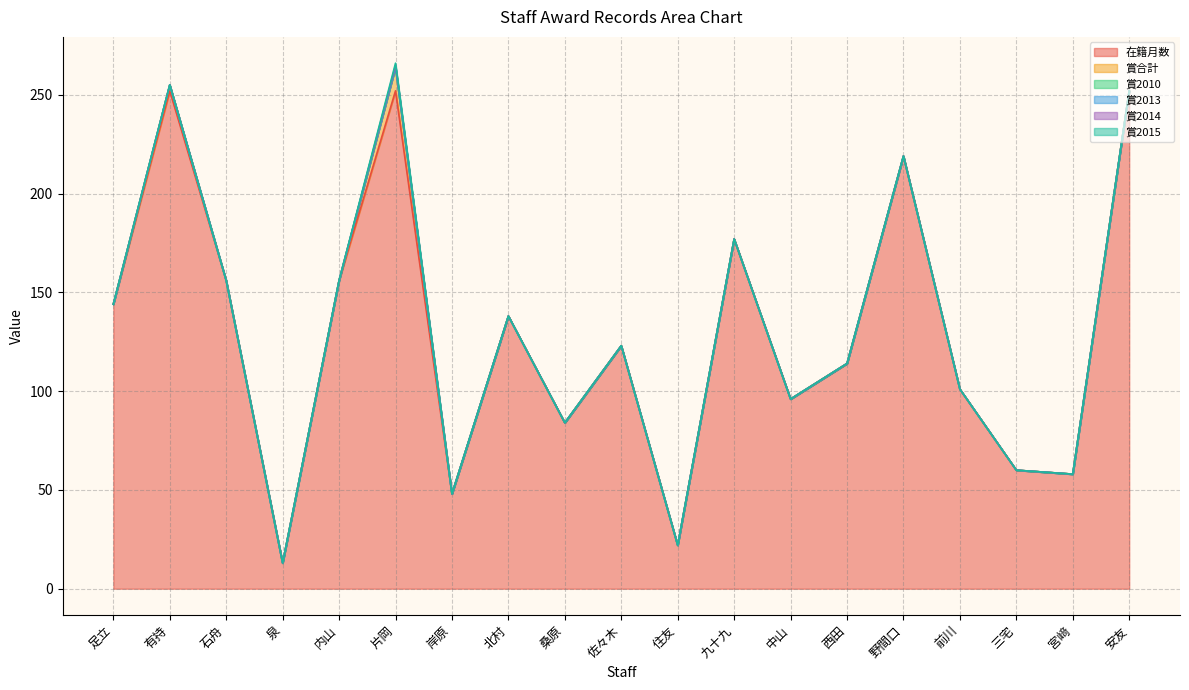

Where is 賞合計 nearest to the value 6?

有持